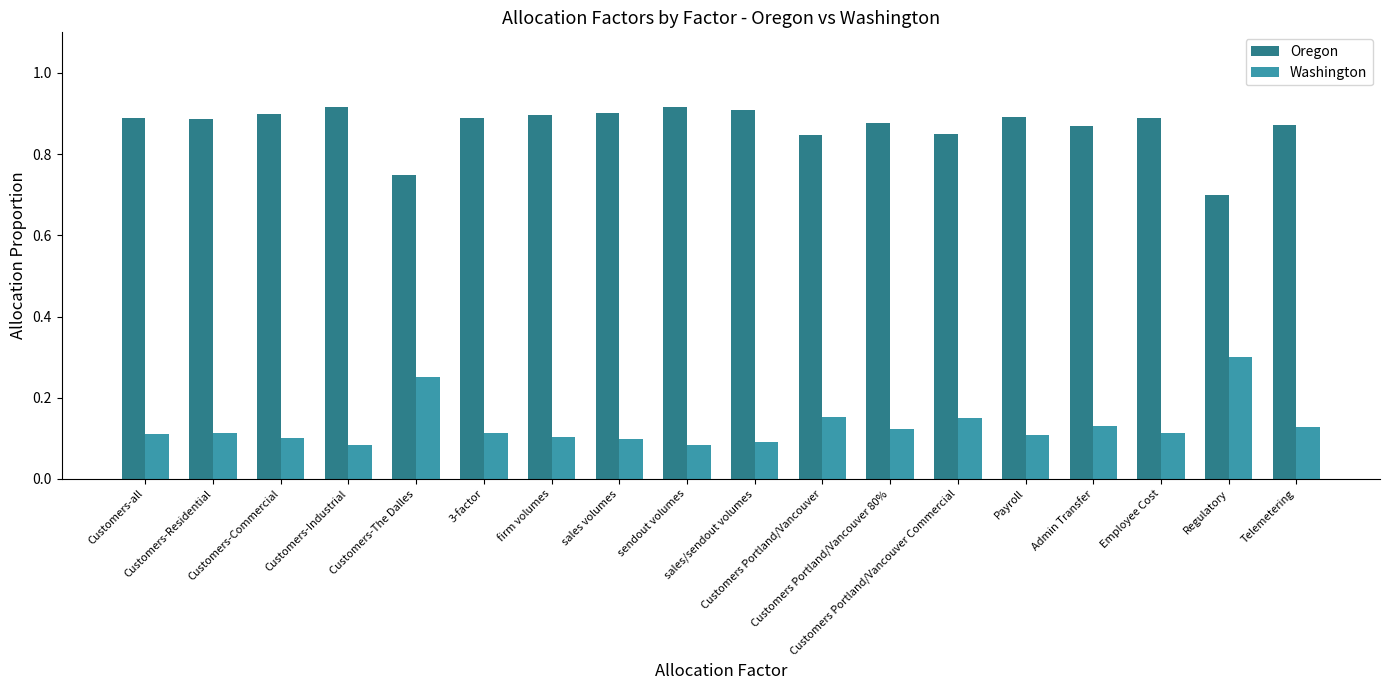

At Telemetering, list the series in order from smallest to largest.

Washington, Oregon